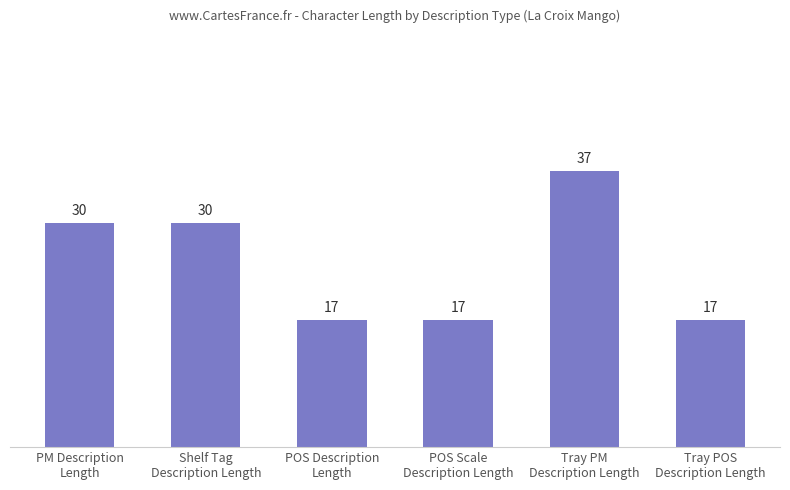

The value at Tray PM
Description Length is 37. True or false?

True